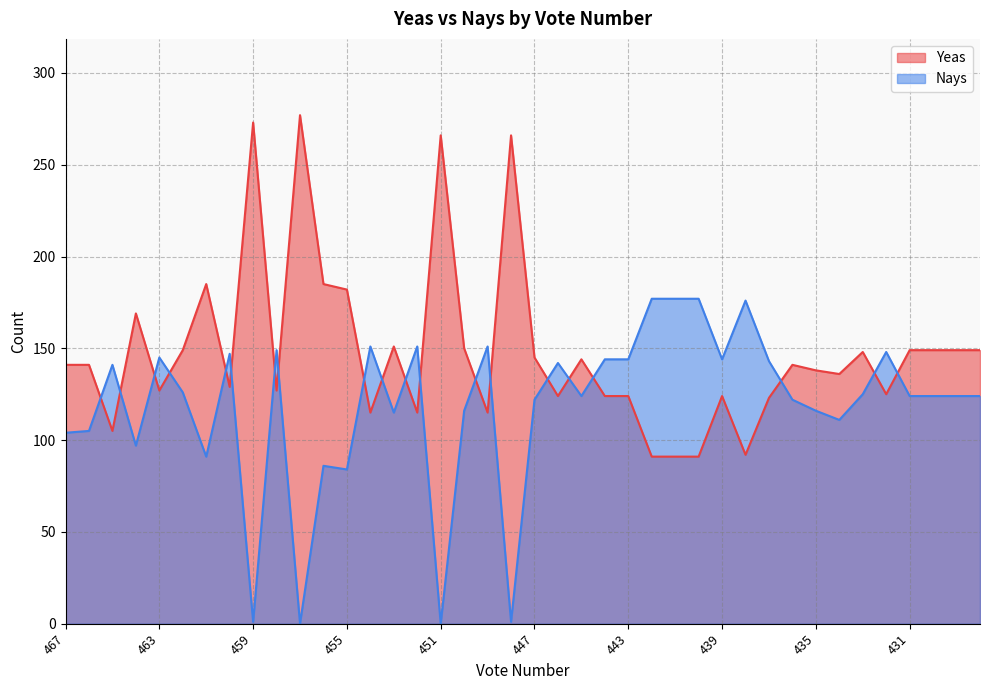

What is the value of the Nays point at the 27th from the left?

177